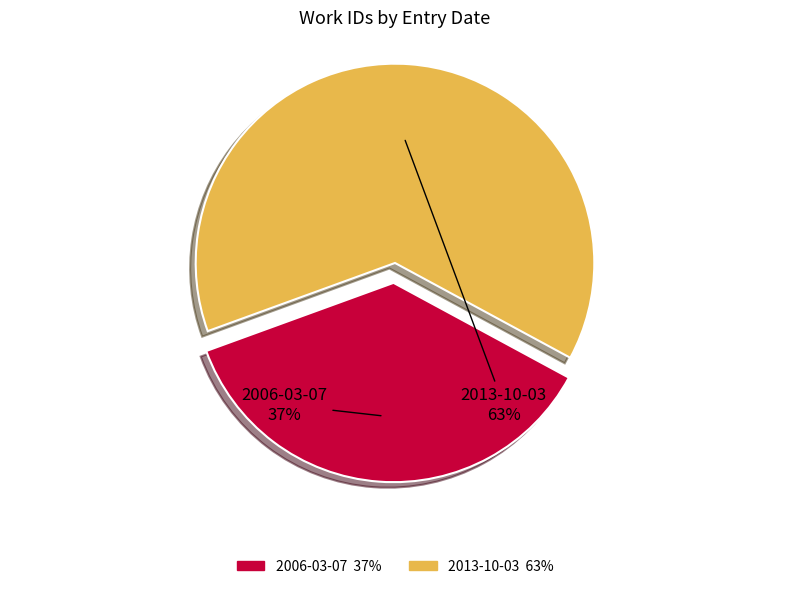

To the nearest percent, what is the combined percentage of 2013-10-03 and 2006-03-07?

100%